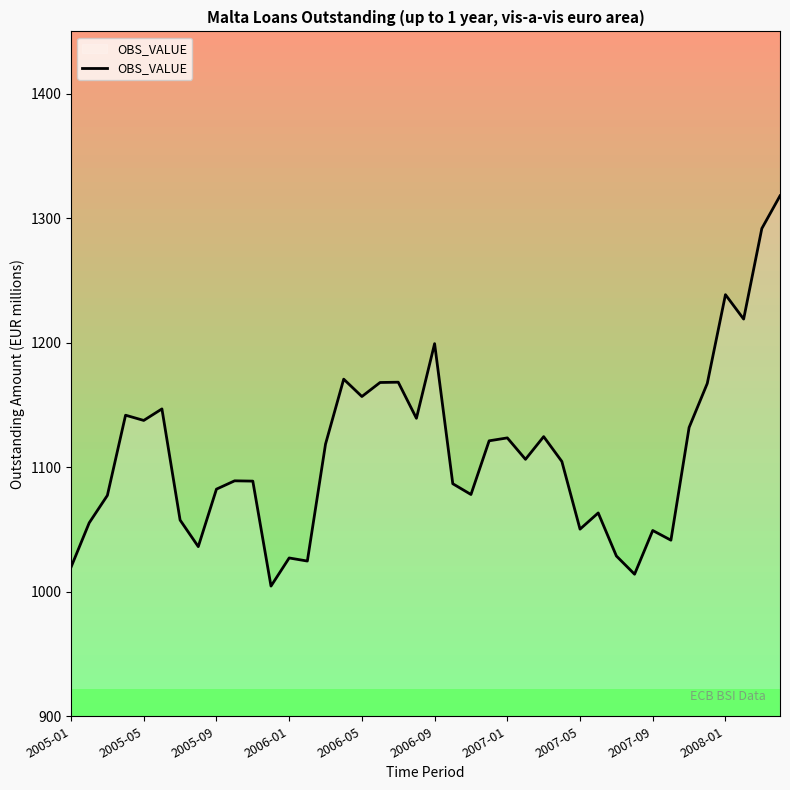

What is the smallest value displayed?

1004.5